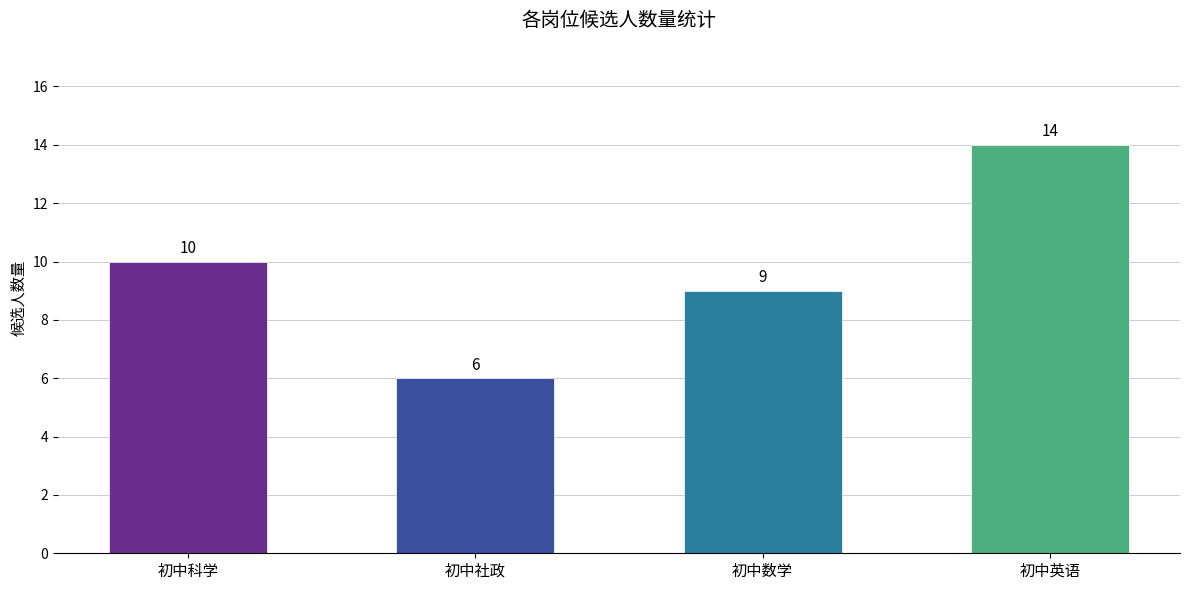

The chart shows a value of 3 at 初中科学. True or false?

False